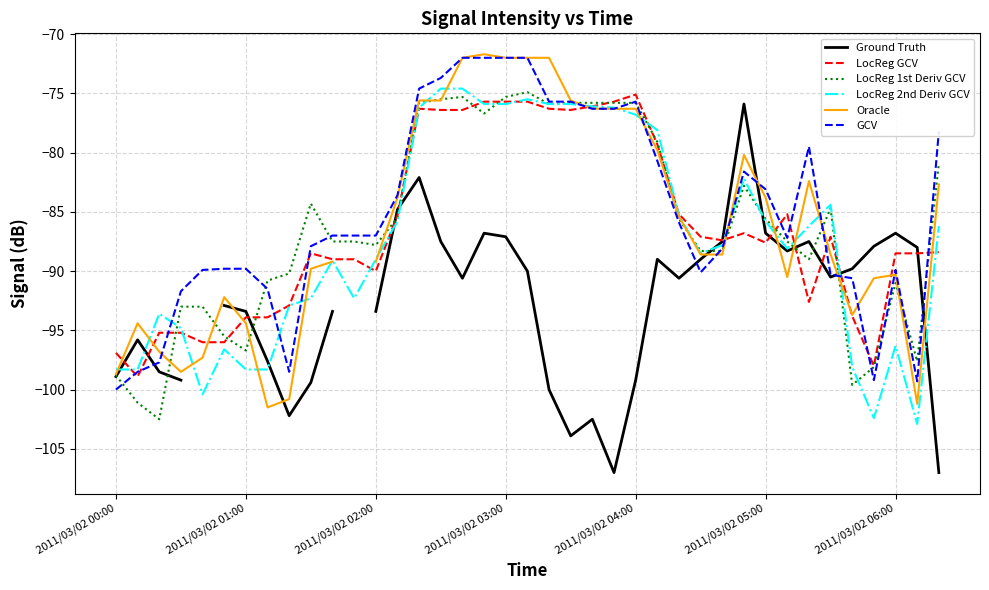

At which label does GCV first exceed -87?

13